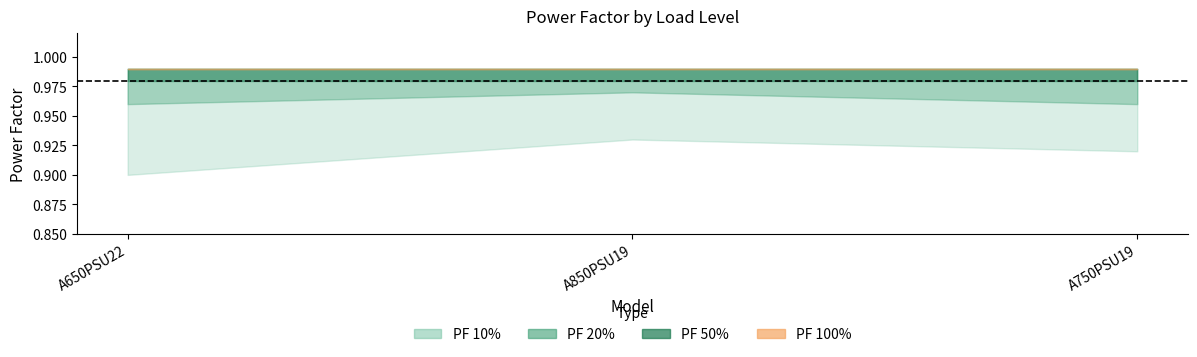

What is the label of the 2nd point from the left?

A850PSU19